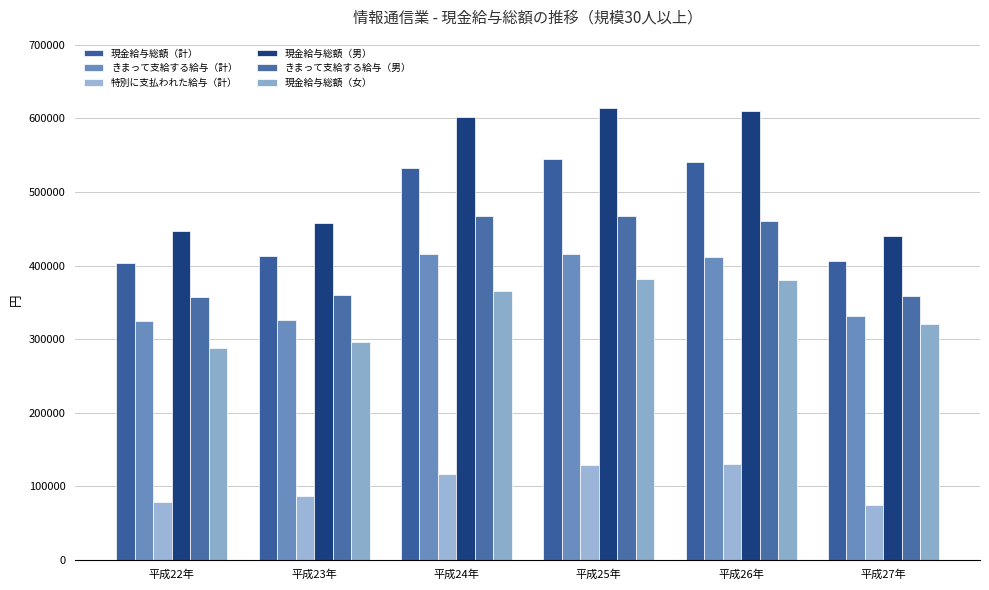

Is it true that 特別に支払われた給与（計） equals 120917 at 平成22年?

False